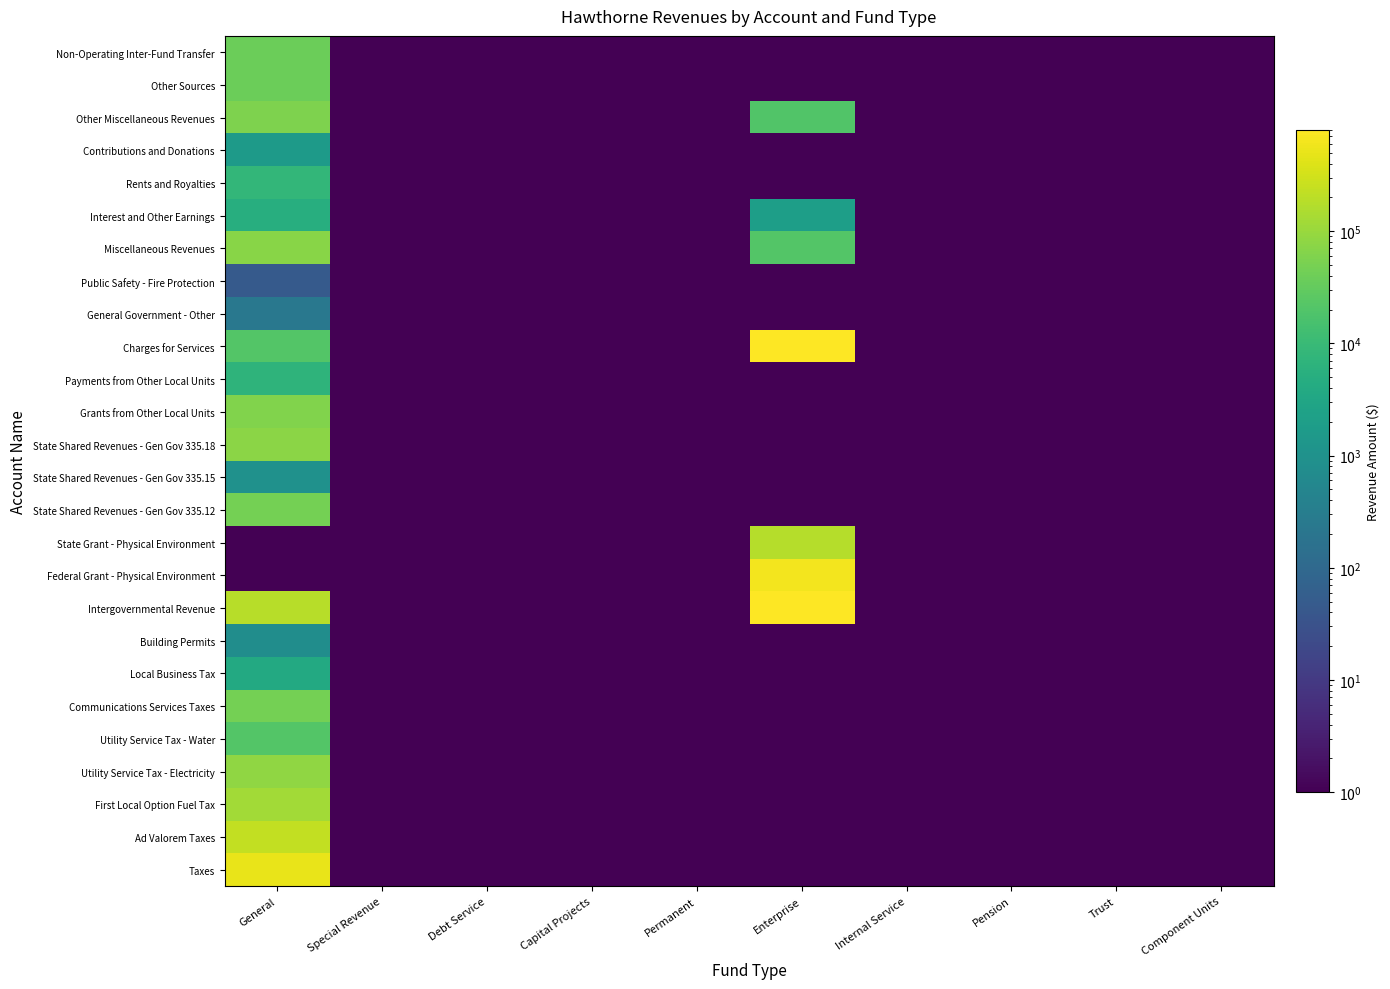

Rank the series at Permanent from lowest to highest value.

Taxes, Ad Valorem Taxes, First Local Option Fuel Tax, Utility Service Tax - Electricity, Utility Service Tax - Water, Communications Services Taxes, Local Business Tax, Building Permits, Intergovernmental Revenue, Federal Grant - Physical Environment, State Grant - Physical Environment, State Shared Revenues - Gen Gov 335.12, State Shared Revenues - Gen Gov 335.15, State Shared Revenues - Gen Gov 335.18, Grants from Other Local Units, Payments from Other Local Units, Charges for Services, General Government - Other, Public Safety - Fire Protection, Miscellaneous Revenues, Interest and Other Earnings, Rents and Royalties, Contributions and Donations, Other Miscellaneous Revenues, Other Sources, Non-Operating Inter-Fund Transfer